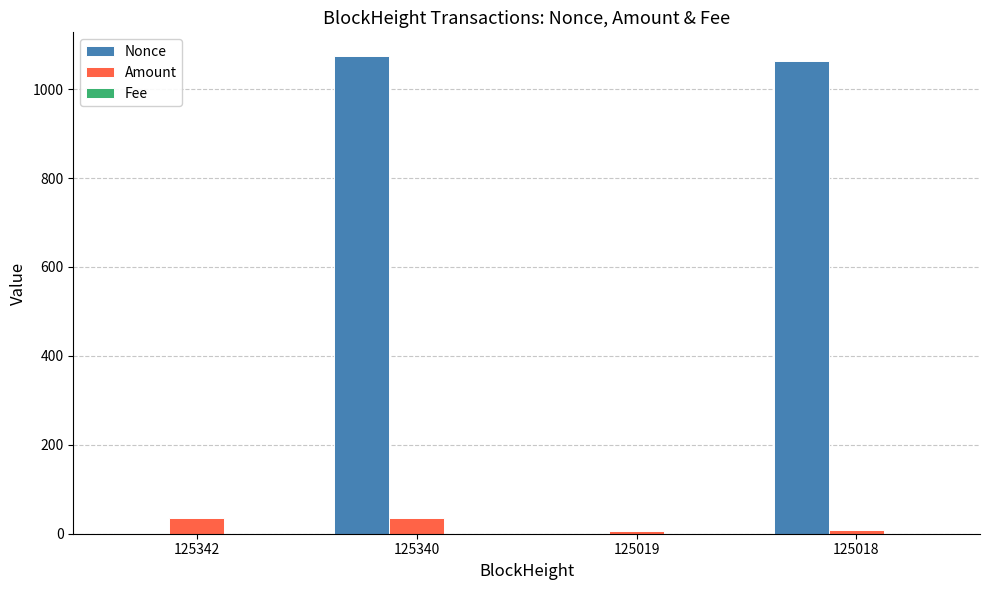

Are the bars horizontal?

No